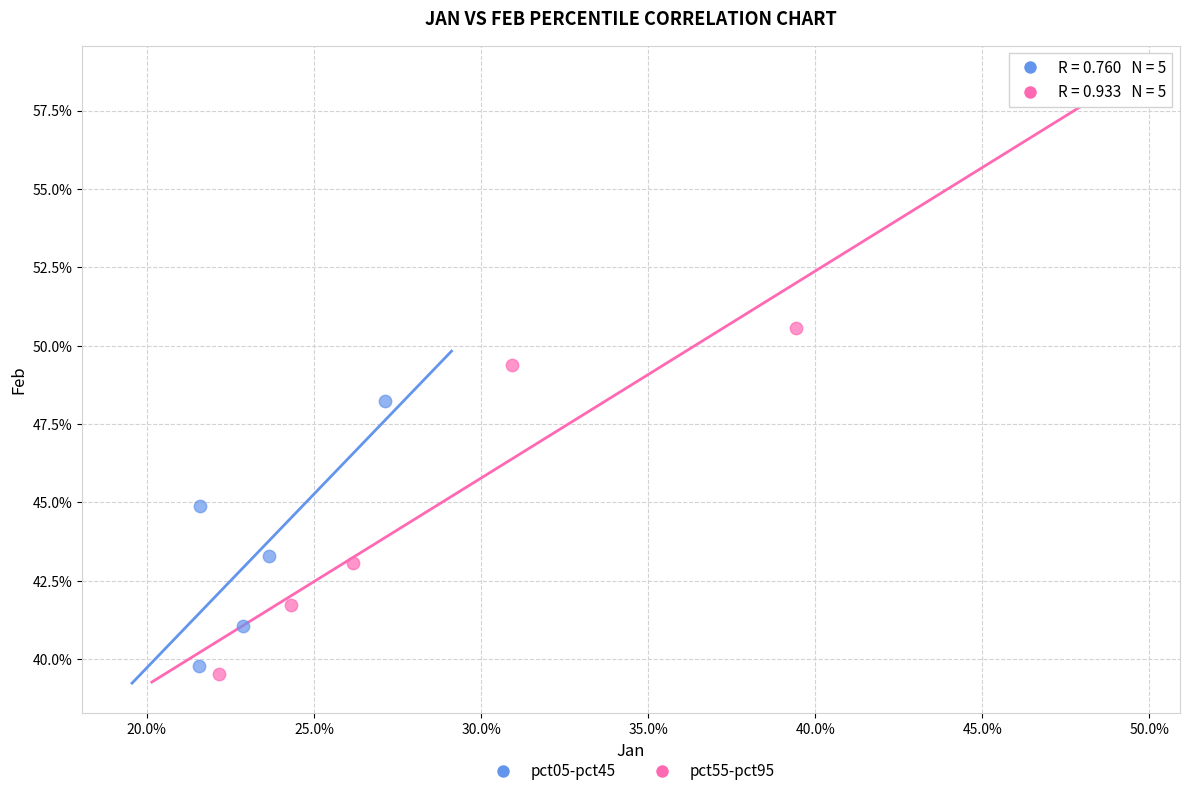

Which series reaches the minimum Y coordinate?

pct55-pct95